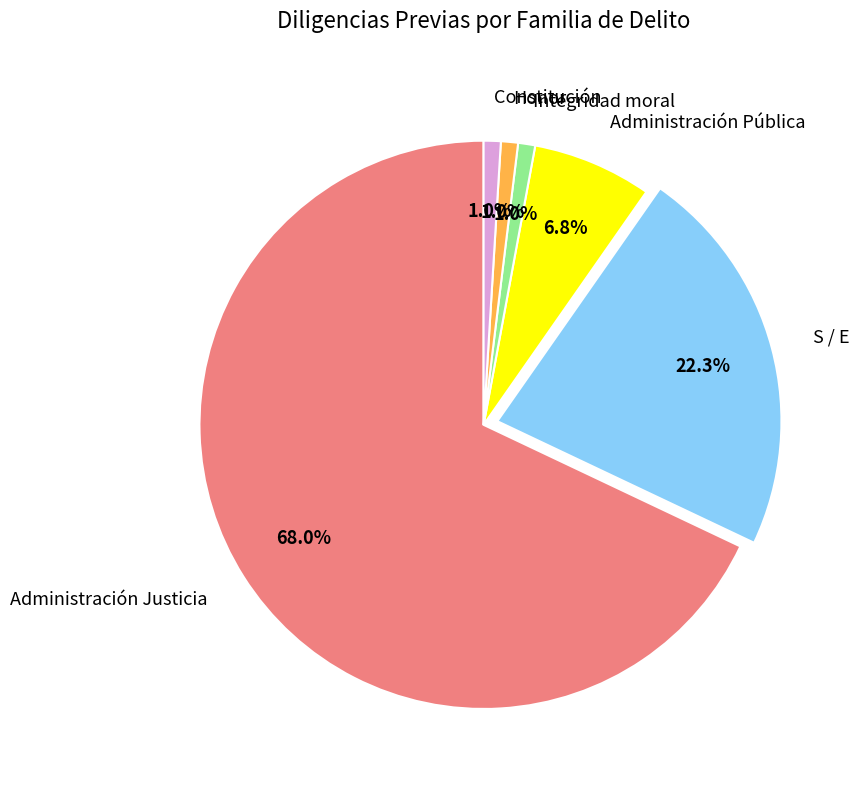

What is the largest slice in the pie chart?

Administración Justicia